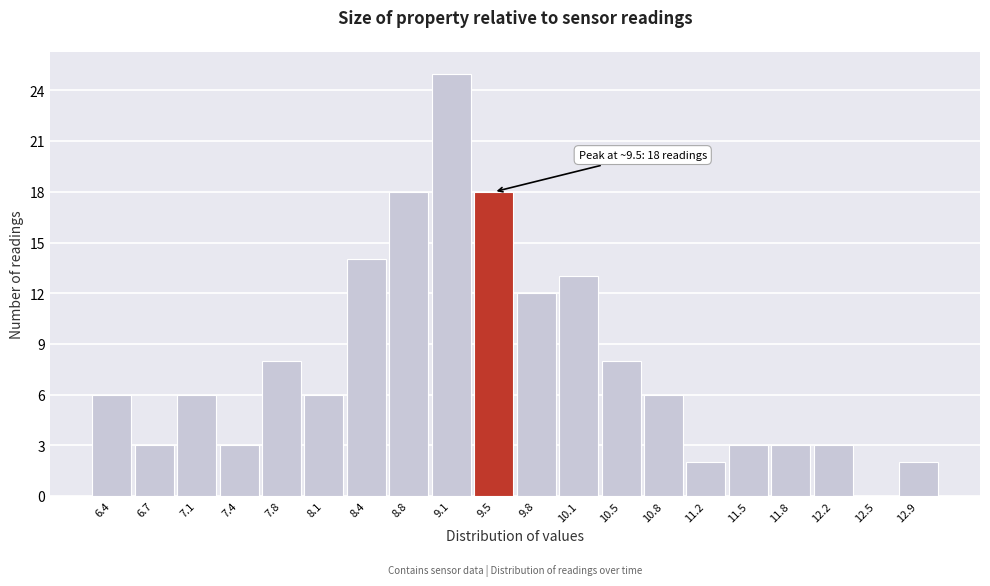

Reading left to right, extract all data points from this chart.

6.4=6	6.7=3	7.1=6	7.4=3	7.8=8	8.1=6	8.4=14	8.8=18	9.1=25	9.5=18	9.8=12	10.1=13	10.5=8	10.8=6	11.2=2	11.5=3	11.8=3	12.2=3	12.5=0	12.9=2